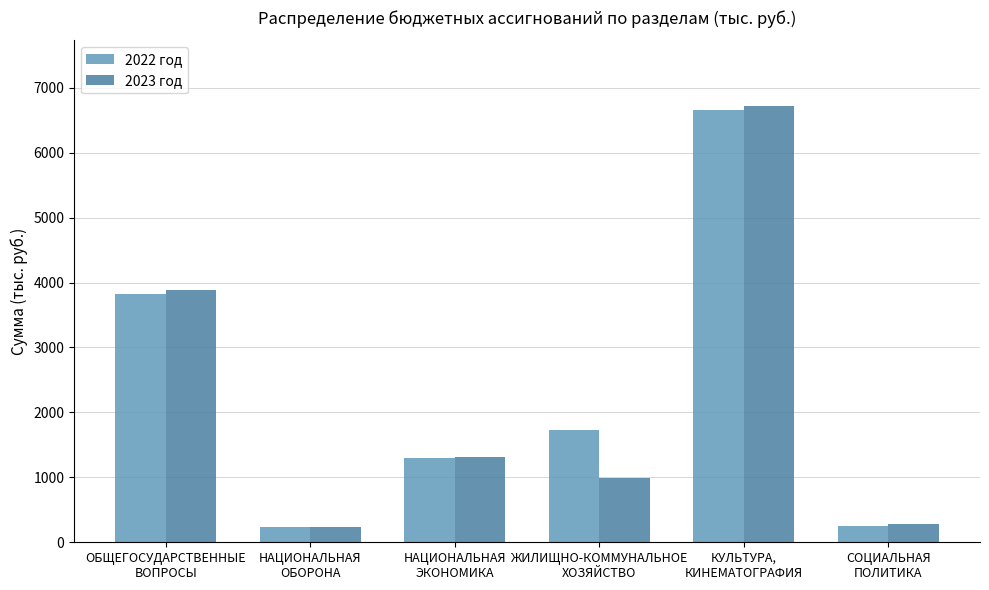

At which label does 2023 год first exceed 1316?

ОБЩЕГОСУДАРСТВЕННЫЕ
ВОПРОСЫ